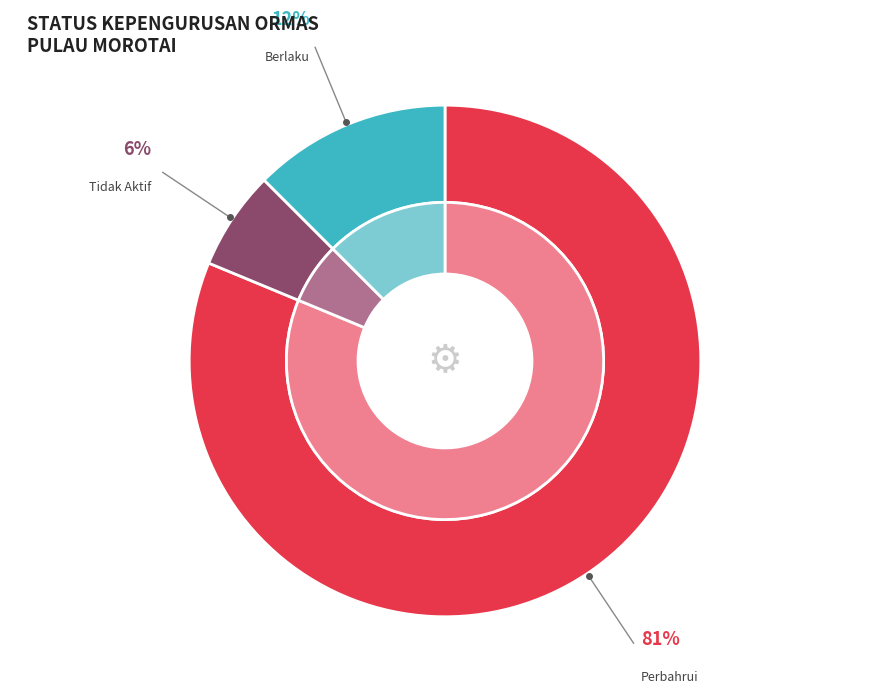

How many segments does this pie chart have?

3